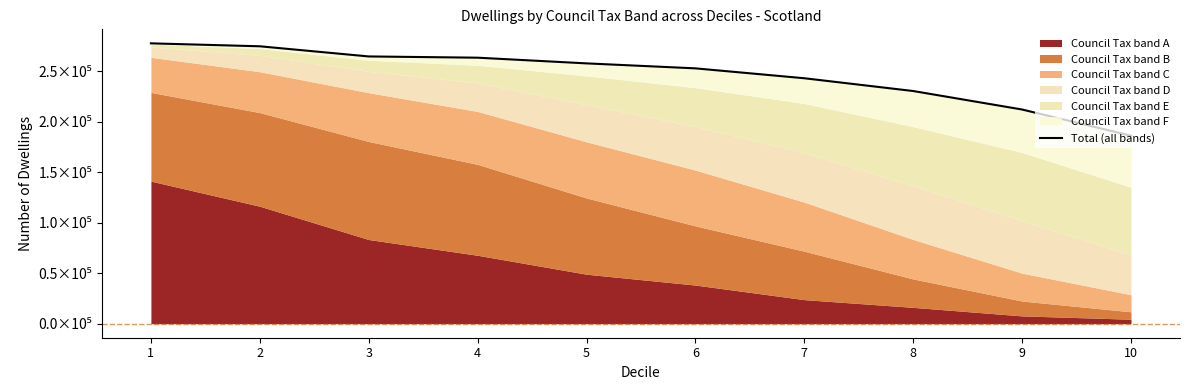

At which label does the data first exceed 257720?

1